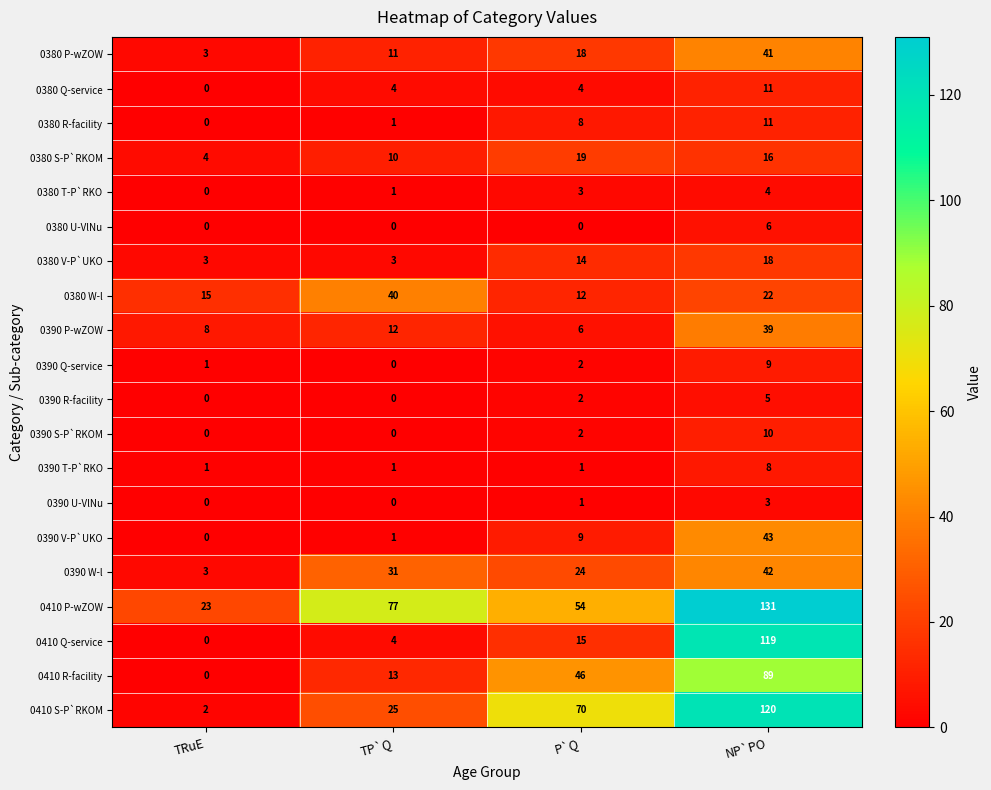

Rank the categories by 0390 Q-service value from highest to lowest.

NP`PO, P`Q, TRuE, TP`Q